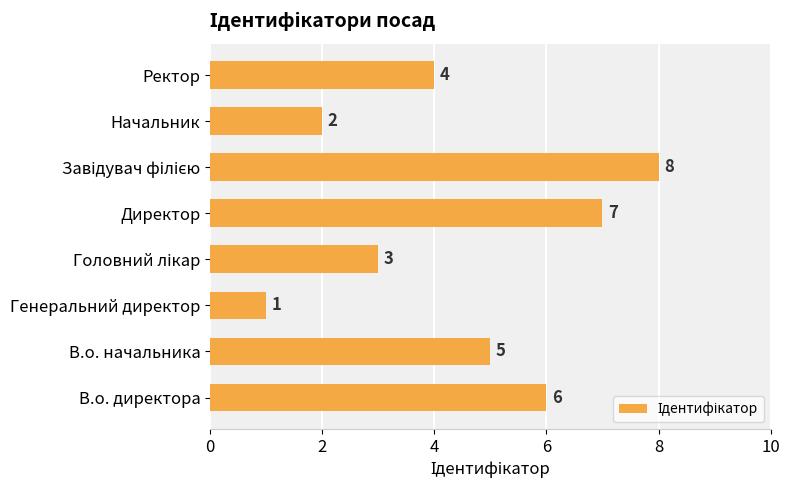

Read the value at В.о. начальника.

5